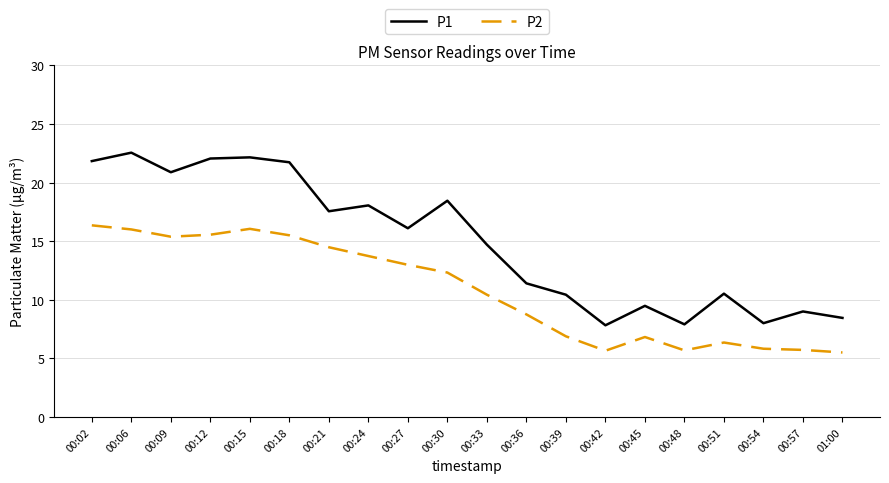

Is it true that P1 equals 8.0 at 00:54?

True